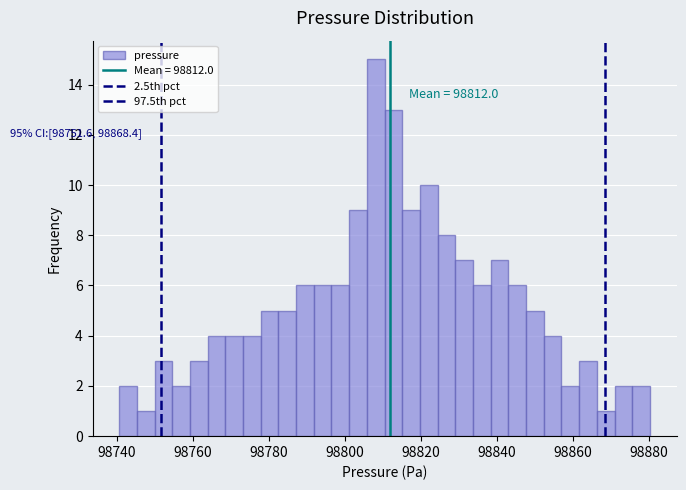

Around what value on the x-axis is the tallest bar? Give the approximate position of its centre, as read against the axis.

98808